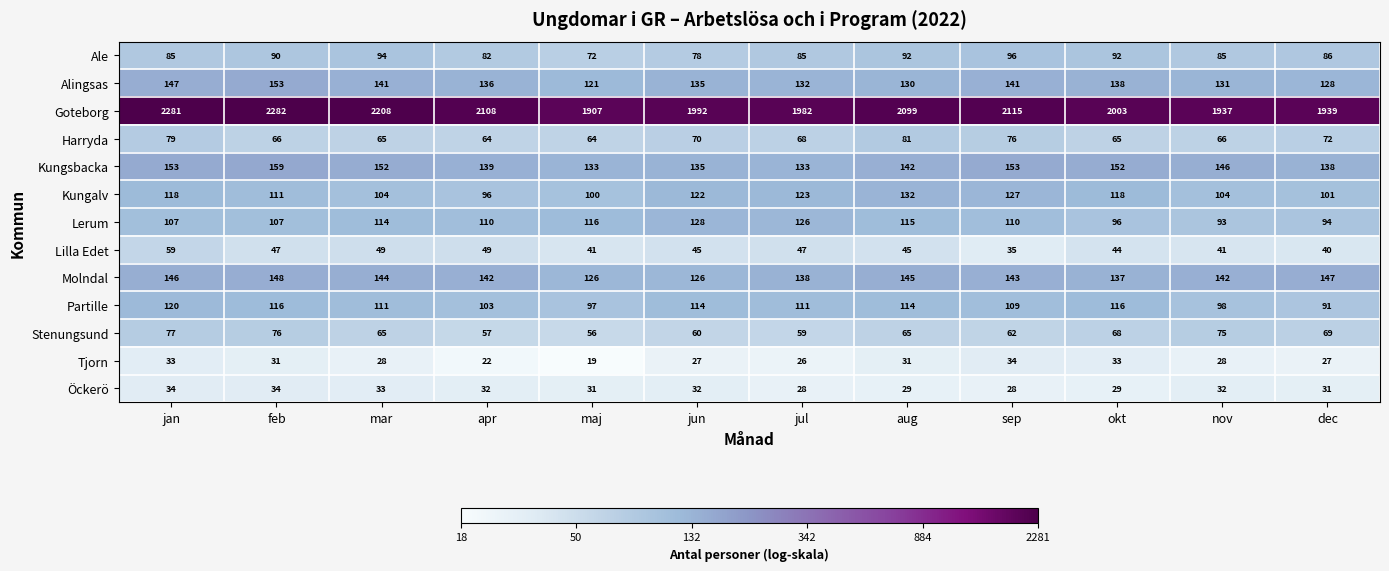

What is the minimum value shown in the chart?

19